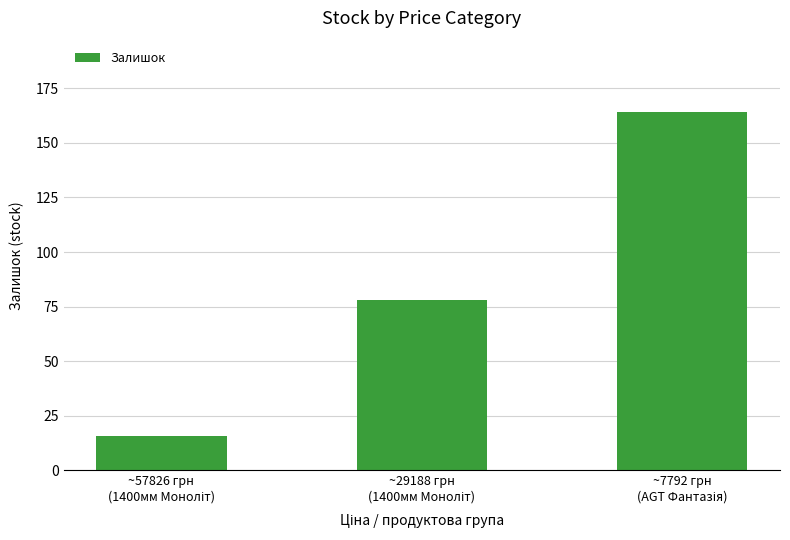

How many series are shown in this chart?

1